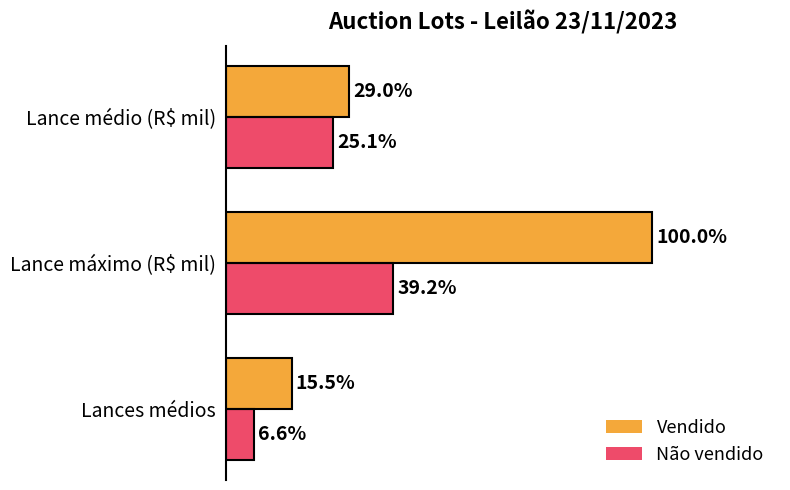

List the series in order of their peak value, lowest first.

Não vendido, Vendido